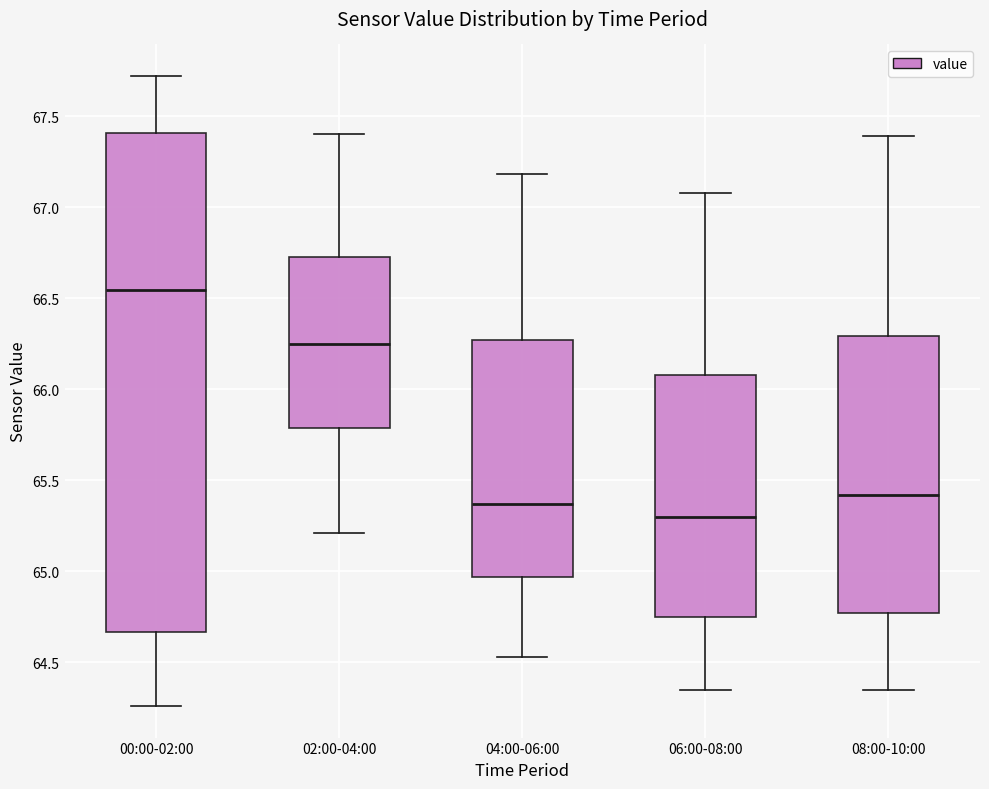

Which box's median line is the highest?

00:00-02:00